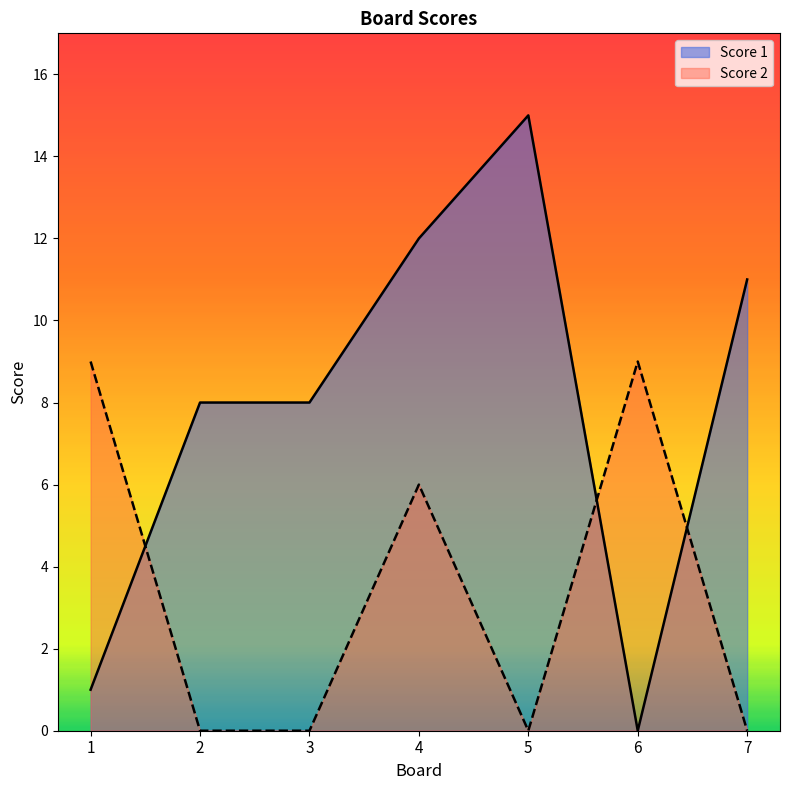

What is the sum of the Score 2 values at 1 and 7?

9